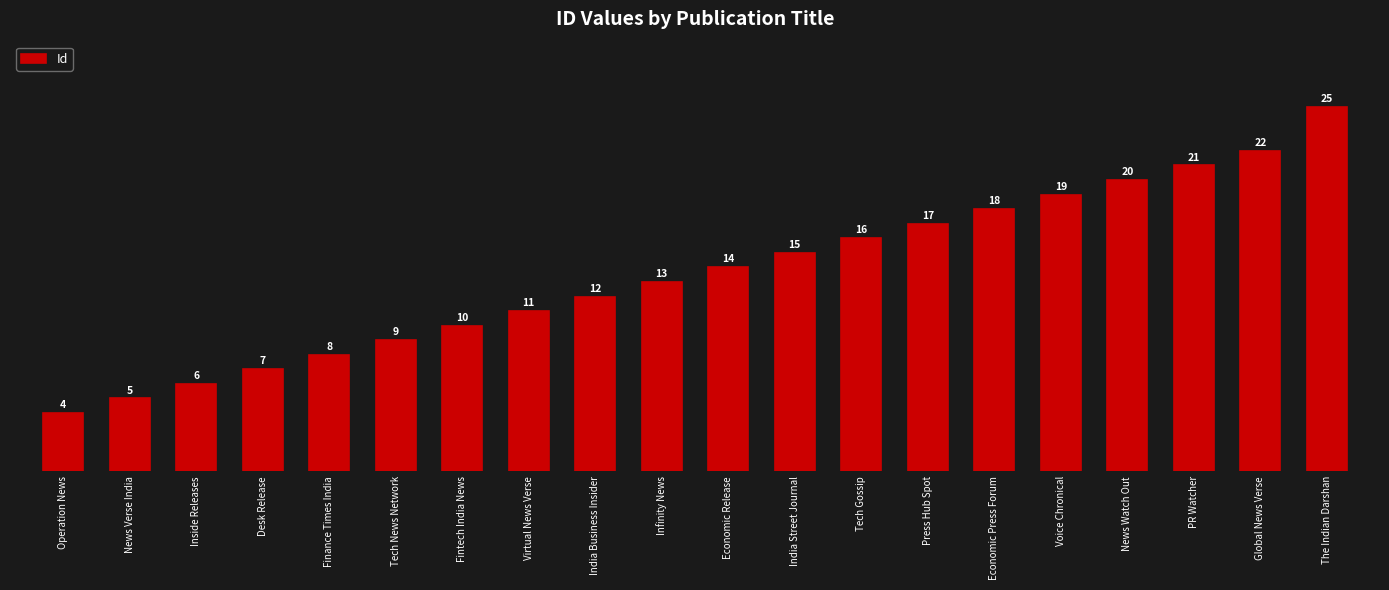

What is the smallest value displayed?

4